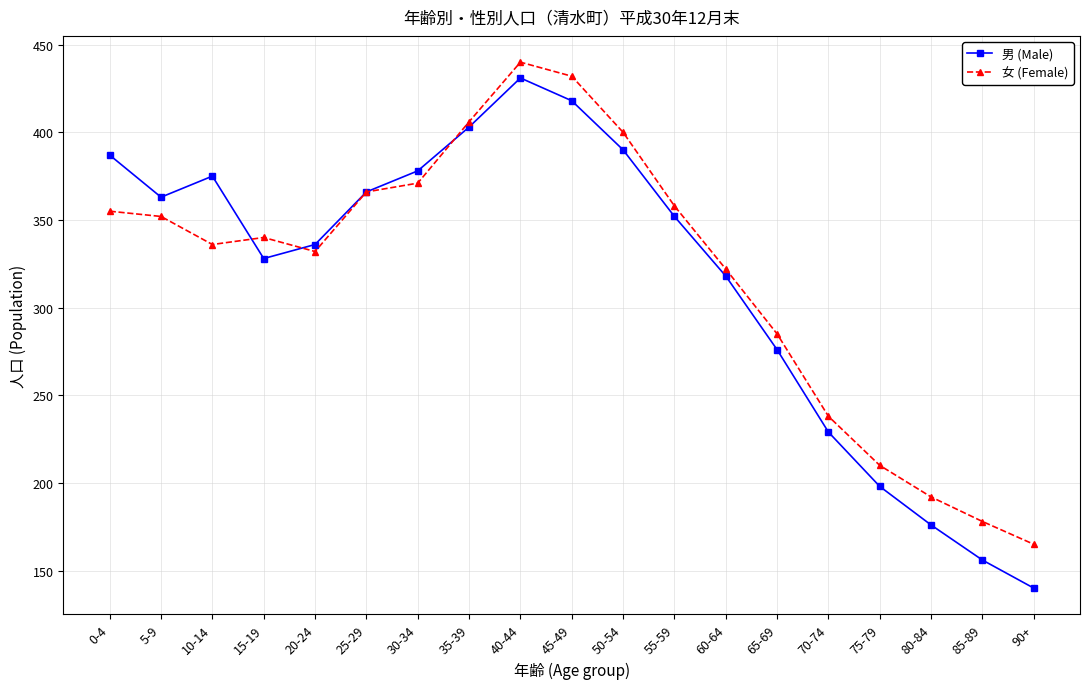

What is the difference between the 男 (Male) values at 80-84 and 55-59?

176